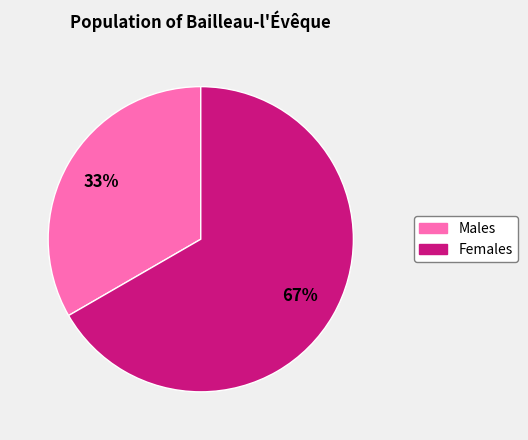

Does any single category account for the majority?

Yes